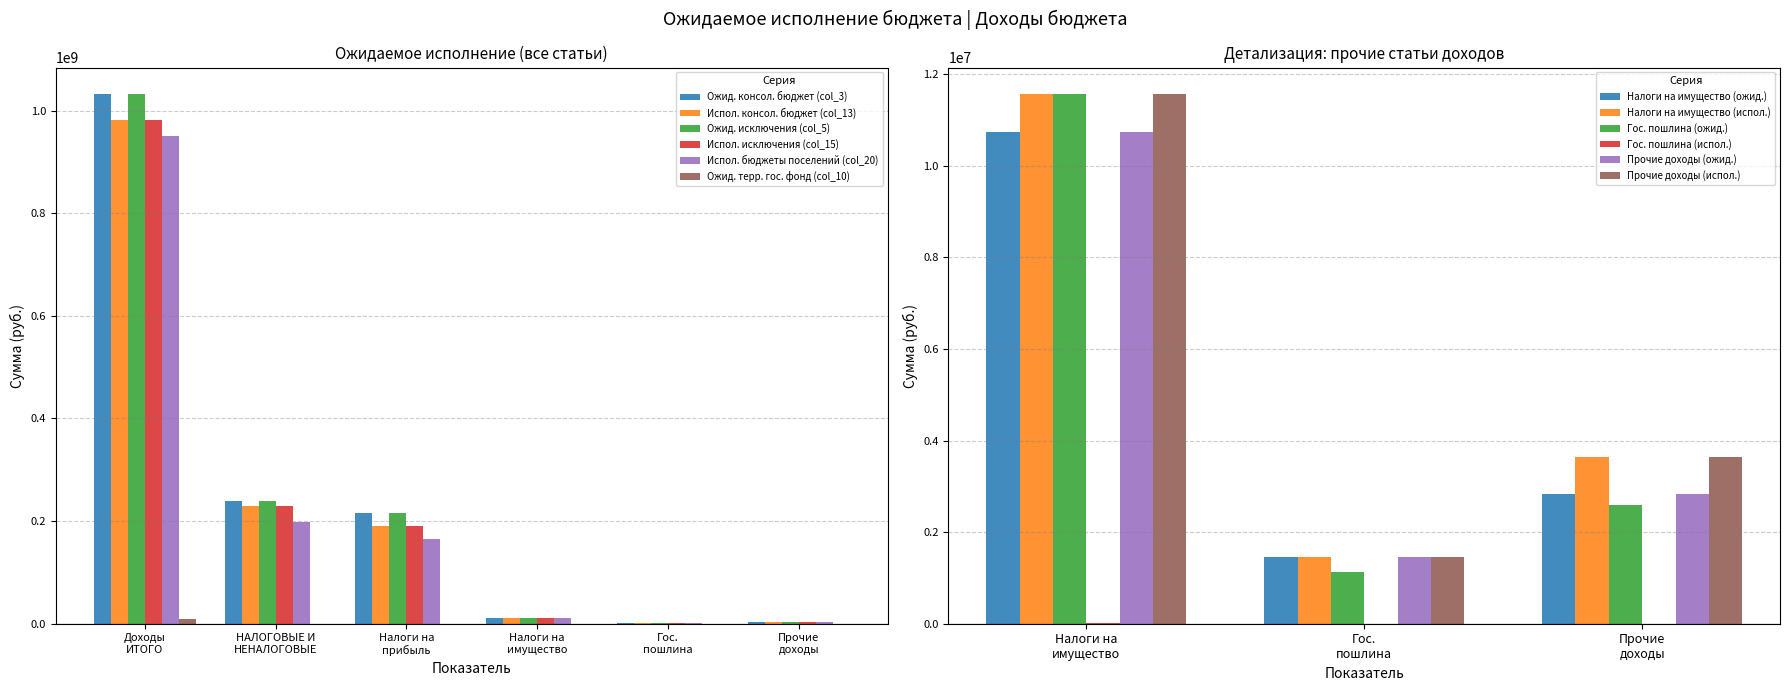

What is the maximum value for Ожид. терр. гос. фонд (col_10)?

10086187.8